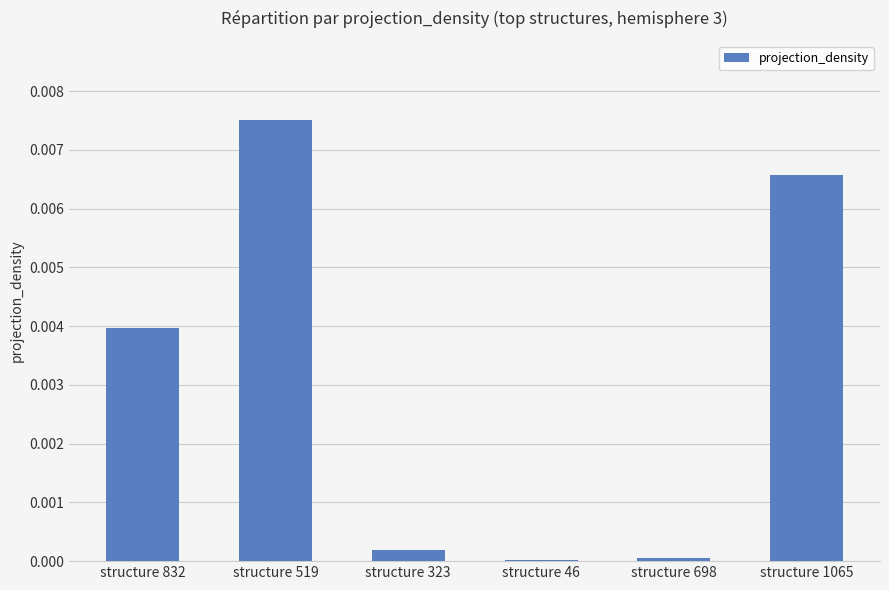

Which category has the highest value across all series?

structure 519